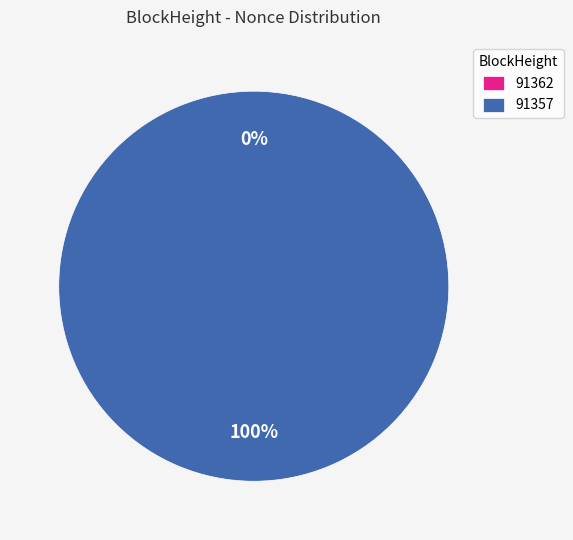

What percentage do 91362 and 91357 together represent?

100.0%